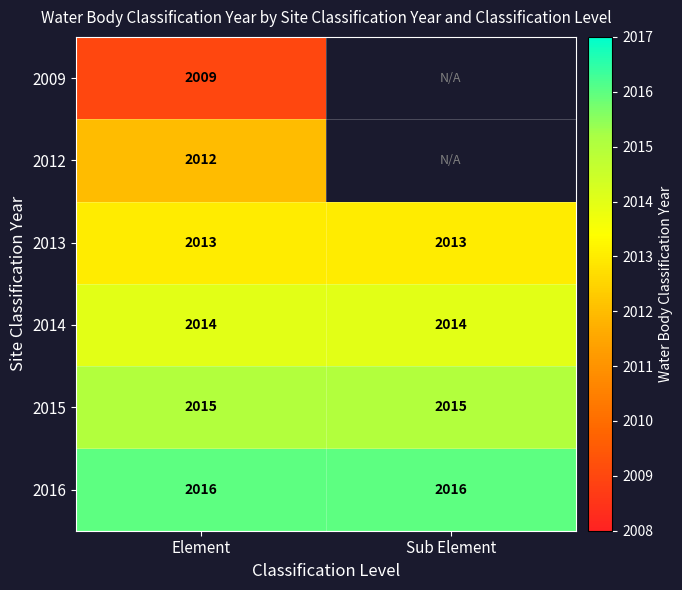

Which label corresponds to the largest value in the chart?

Element